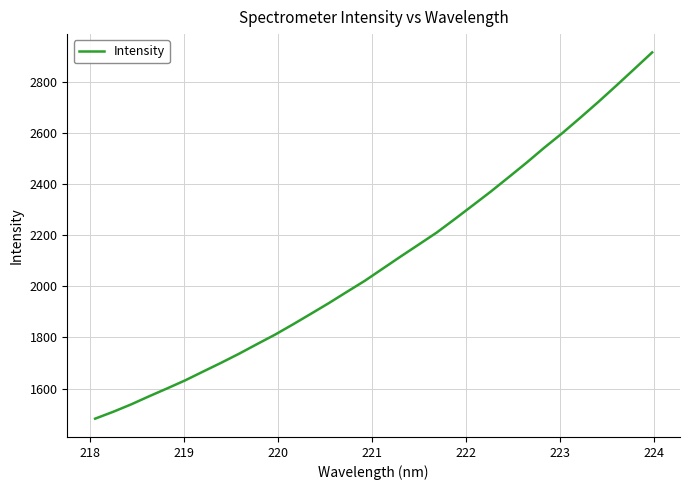

What is the sum of all values?

67183.2